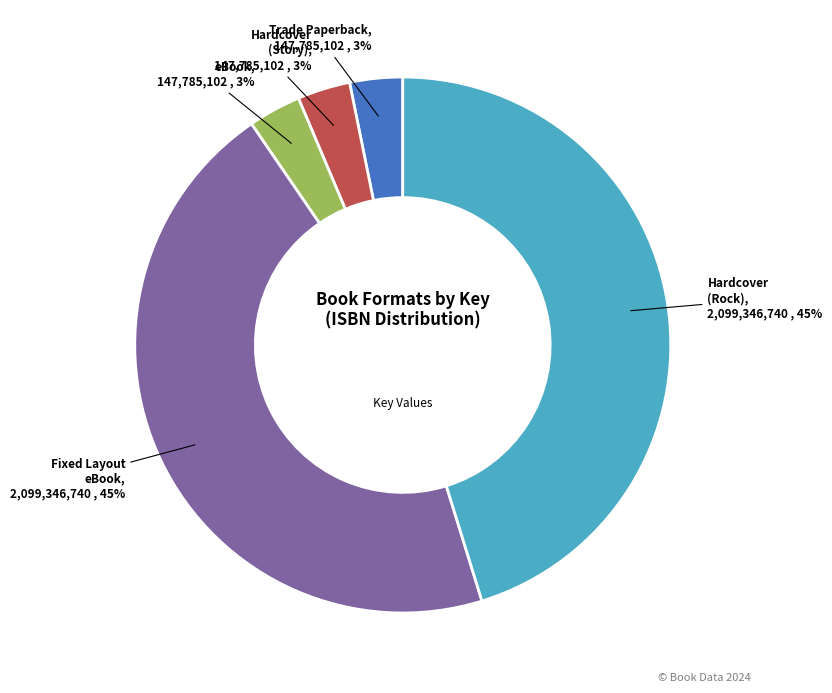

Which has a higher value, Fixed Layout eBook or eBook?

Fixed Layout eBook